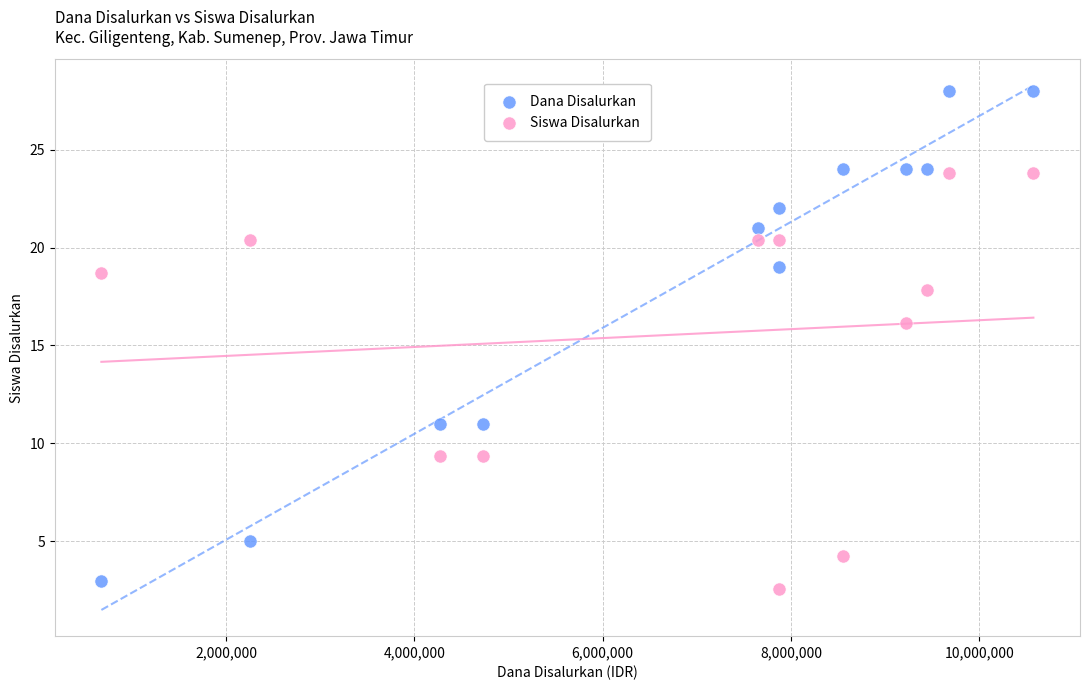

Which series contains the lowest Y value?

Siswa Disalurkan